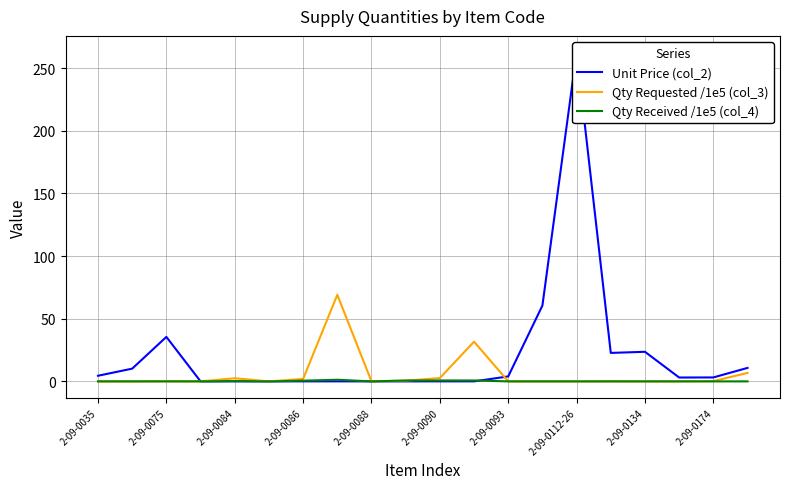

What is the highest value of the Qty Requested /1e5 (col_3) series?

69.1